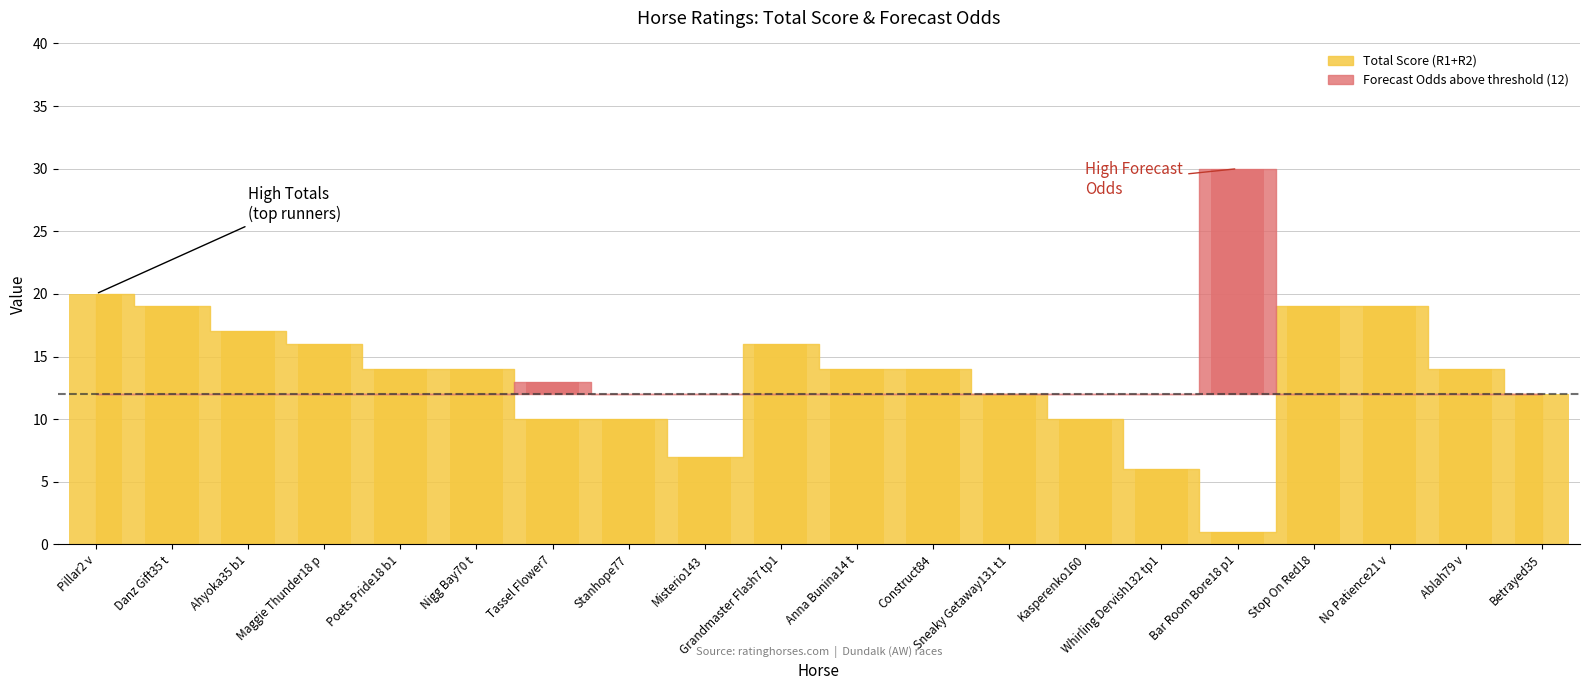

Where does the Total (R1+R2) series first go above 14?

Pillar2 v